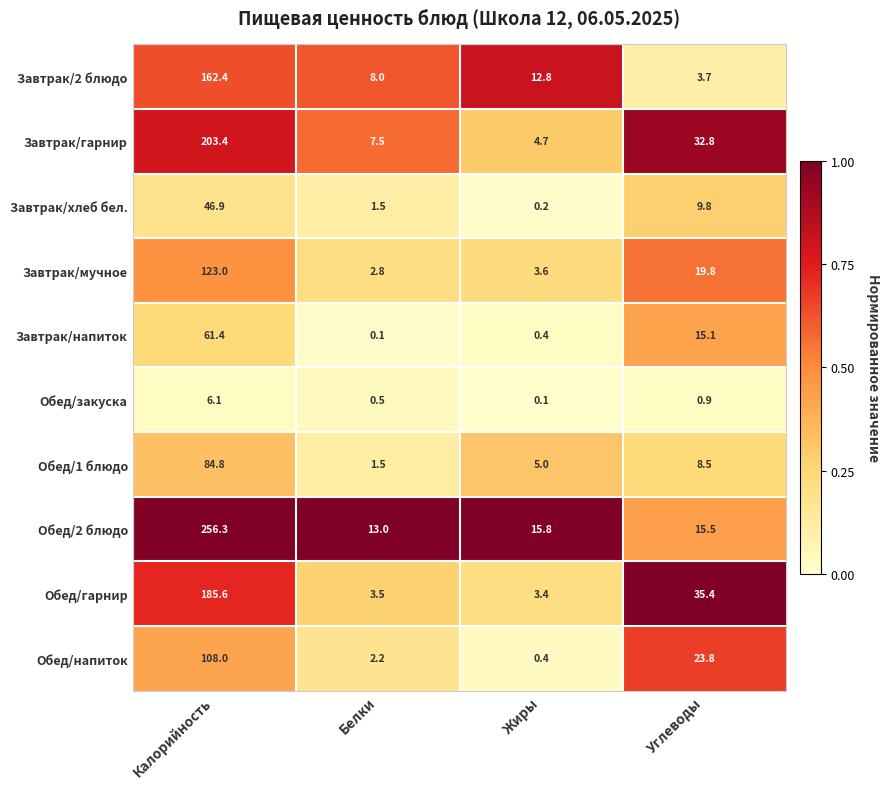

At Калорийность, list the series in order from smallest to largest.

Обед/закуска, Завтрак/хлеб бел., Завтрак/напиток, Обед/1 блюдо, Обед/напиток, Завтрак/мучное, Завтрак/2 блюдо, Обед/гарнир, Завтрак/гарнир, Обед/2 блюдо